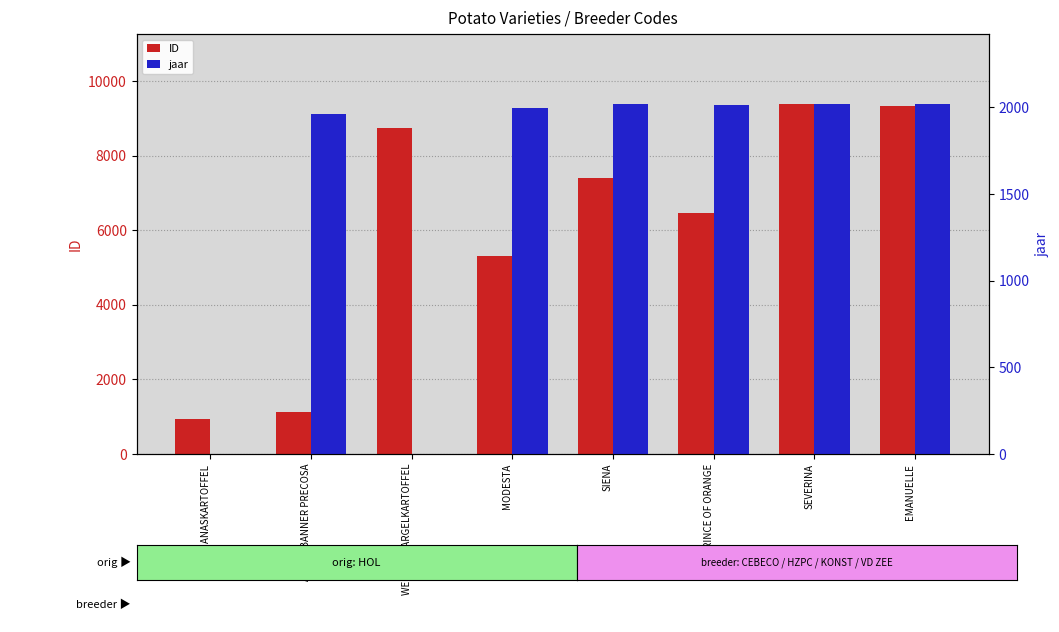

How many data points in ID are above 7393?

3